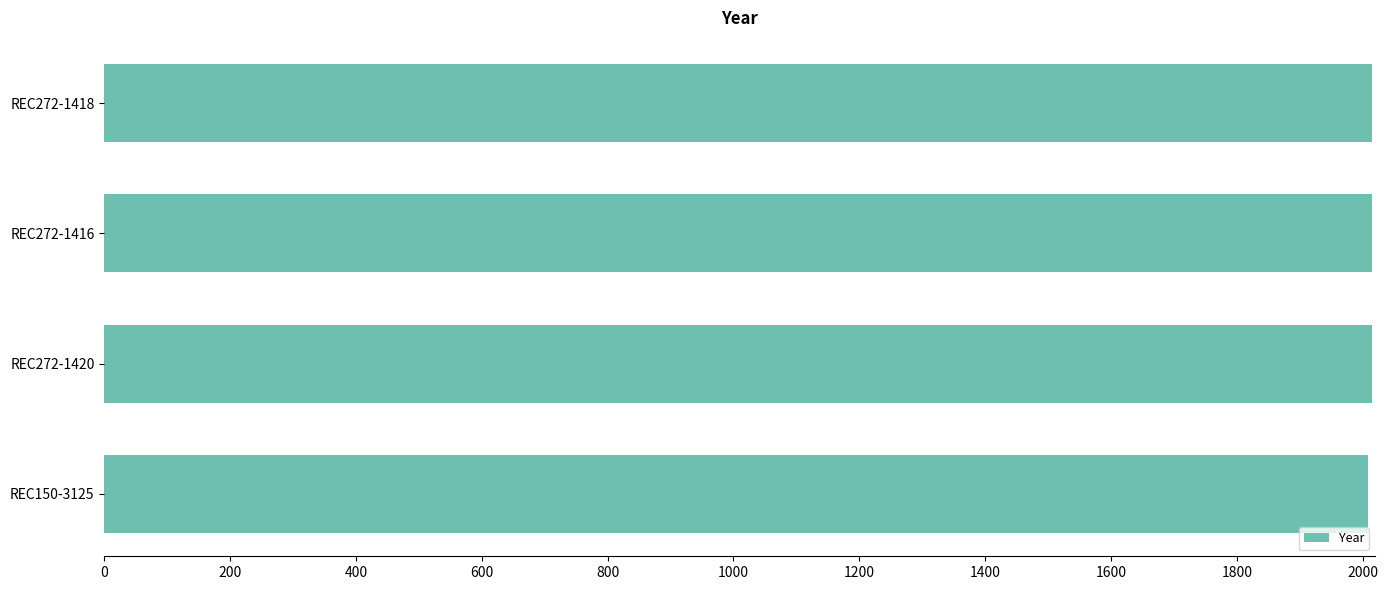

Count the values in the range 2015 to 2016.

3